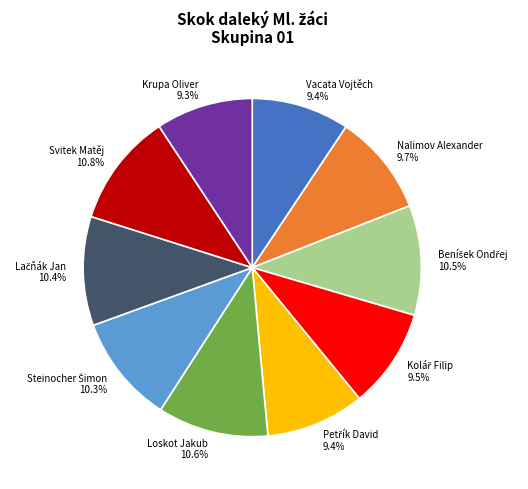

What is the ratio of the value at Loskot Jakub to the value at Vacata Vojtěch?

1.1